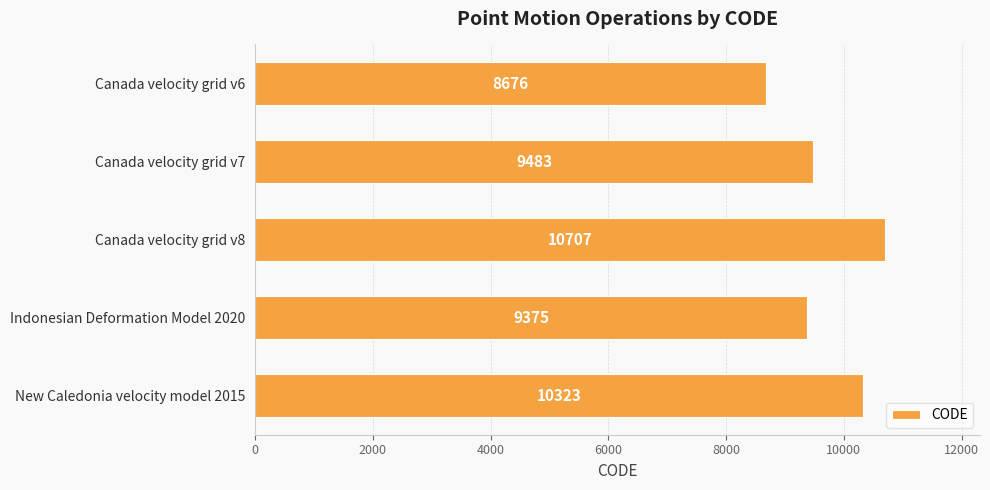

What is the maximum value shown in the chart?

10707